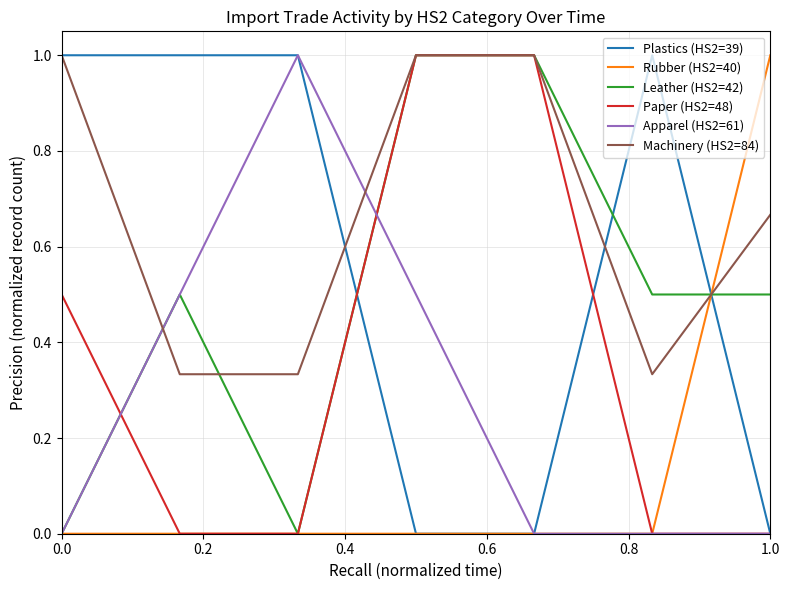

What is the difference between the maximum and minimum values in the Leather (HS2=42) series?

1.0